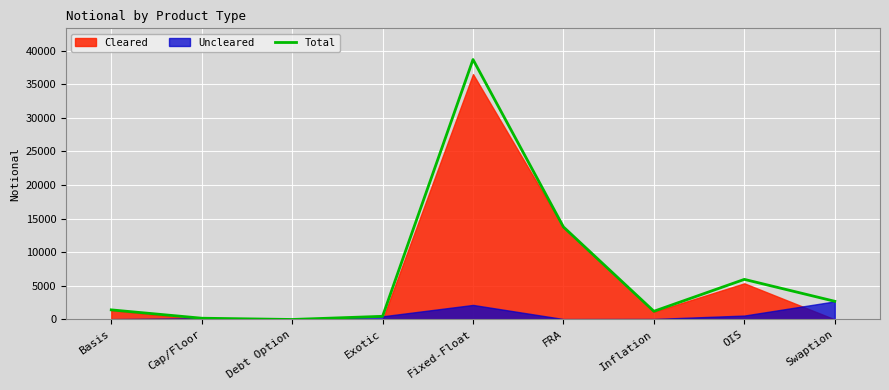

Reading right to left, what are all the values shown in this chart?

Swaption=2710	OIS=5970	Inflation=1224	FRA=13770	Fixed-Float=38685	Exotic=473	Debt Option=3	Cap/Floor=191	Basis=1432